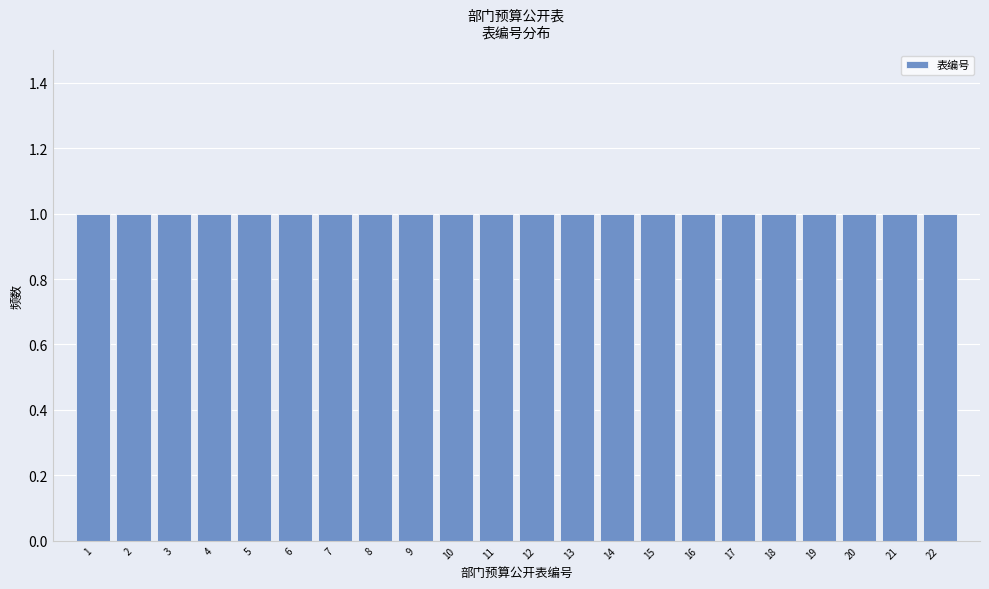

Reading left to right, transcribe this chart: for each bar, give the range it covers on the x-axis and its height. The values are not printed on the chart, so give them approximately, as read against the axis.

0.5 to 1.5: 1
1.5 to 2.5: 1
2.5 to 3.5: 1
3.5 to 4.5: 1
4.5 to 5.5: 1
5.5 to 6.5: 1
6.5 to 7.5: 1
7.5 to 8.5: 1
8.5 to 9.5: 1
9.5 to 10.5: 1
10.5 to 11.5: 1
11.5 to 12.5: 1
12.5 to 13.5: 1
13.5 to 14.5: 1
14.5 to 15.5: 1
15.5 to 16.5: 1
16.5 to 17.5: 1
17.5 to 18.5: 1
18.5 to 19.5: 1
19.5 to 20.5: 1
20.5 to 21.5: 1
21.5 to 22.5: 1